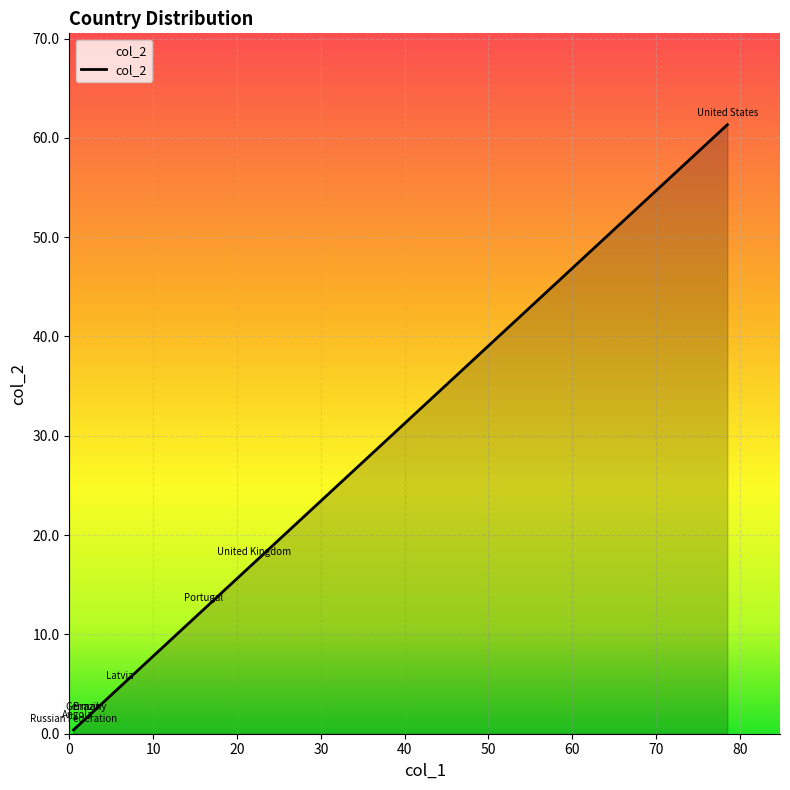

Rank the categories by value from highest to lowest.

United States, United Kingdom, Portugal, Latvia, Brazil, Germany, Angola, Russian Federation